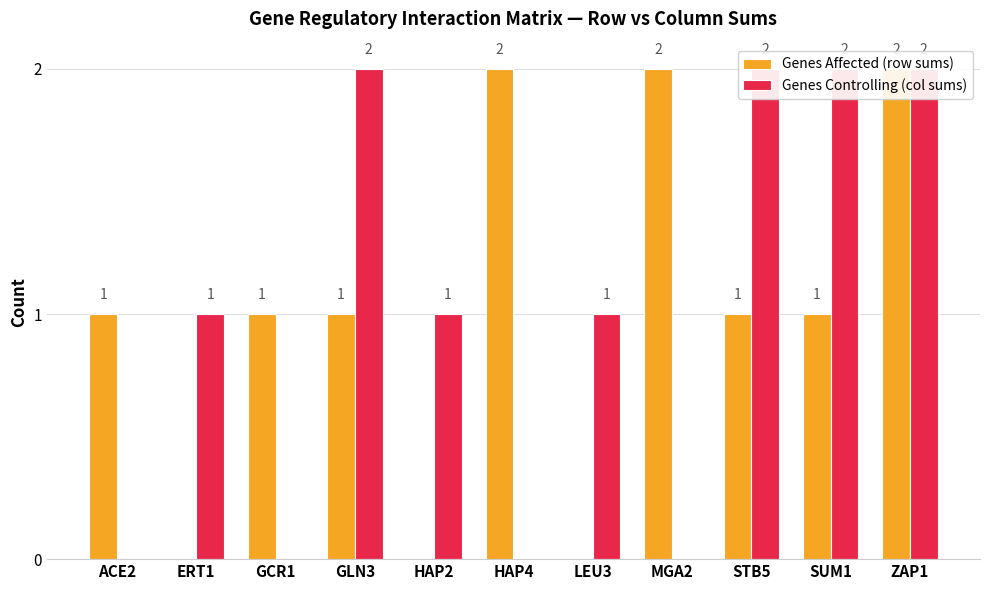

List the series in order of their peak value, highest first.

Genes Affected (row sums), Genes Controlling (col sums)